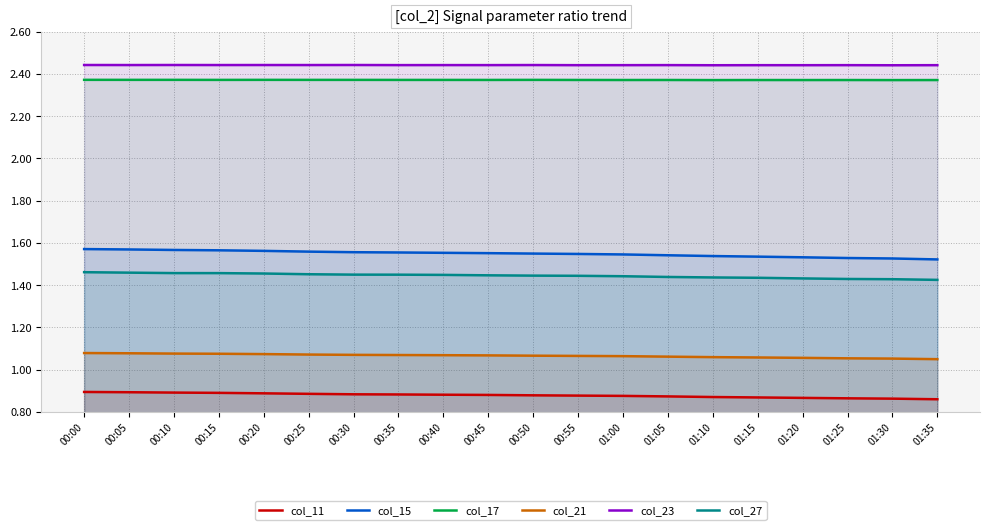

At which label does col_11 reach its minimum?

01:35